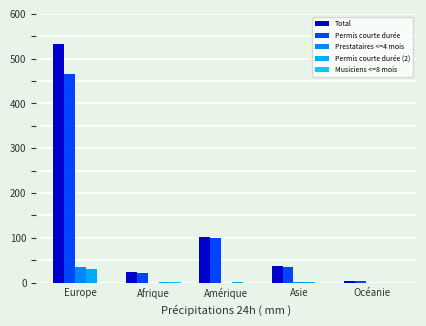

Which category has the highest value in the Permis courte durée series?

Europe